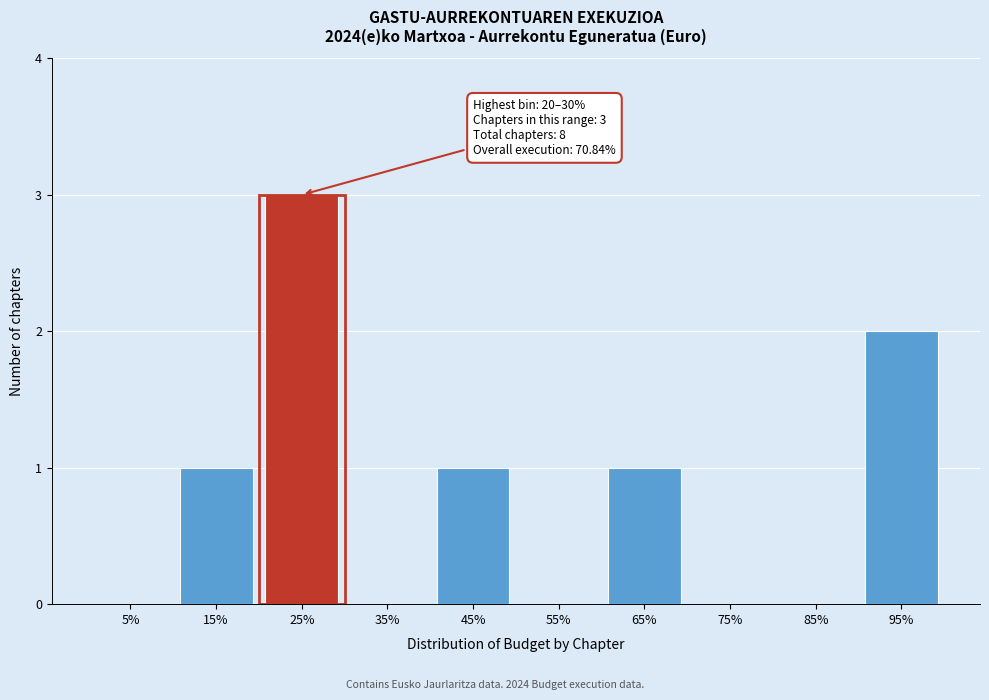

Reading left to right, what are all the values shown in this chart?

5%=0	15%=1	25%=3	35%=0	45%=1	55%=0	65%=1	75%=0	85%=0	95%=2